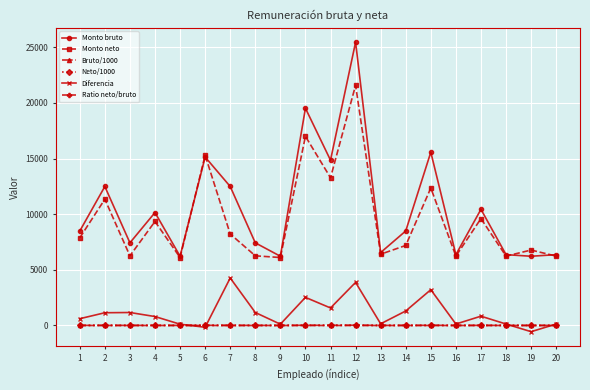

What is the sum of all Diferencia values?

22536.3